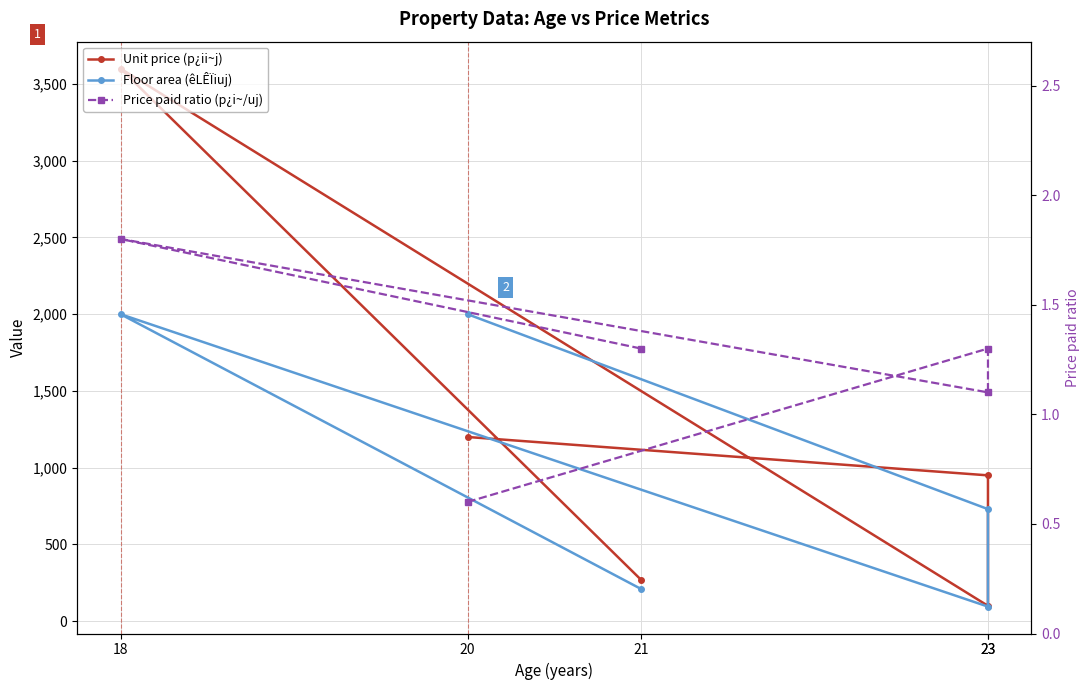

Where is Floor area (êLÊÏiuj) nearest to the value 1047?

23